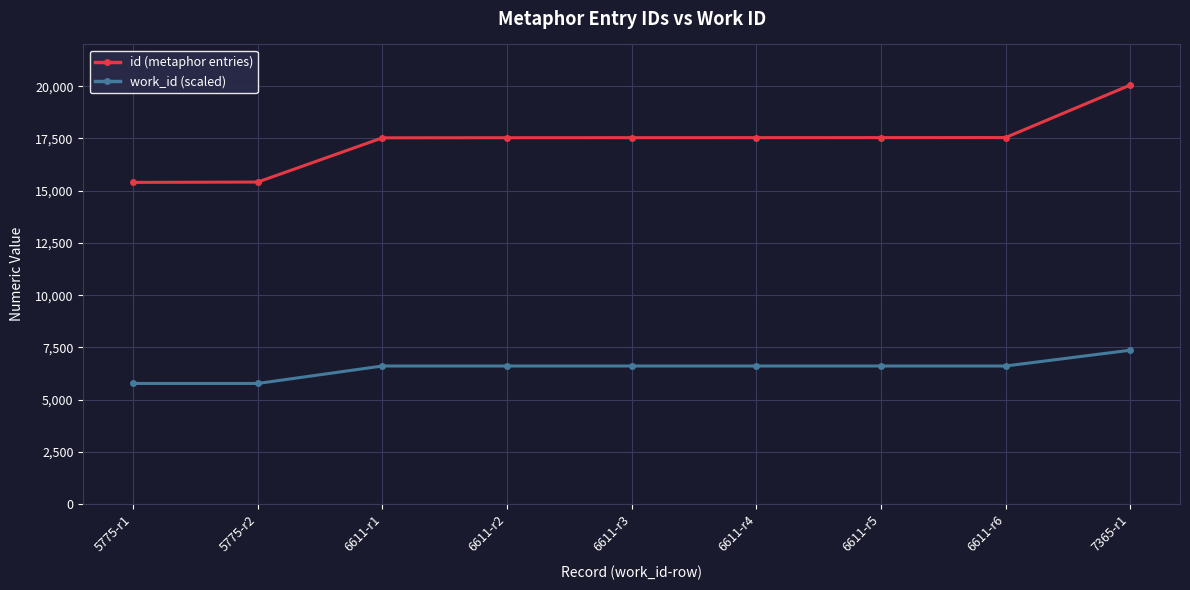

Rank the series by their maximum value, from lowest to highest.

work_id (scaled), id (metaphor entries)